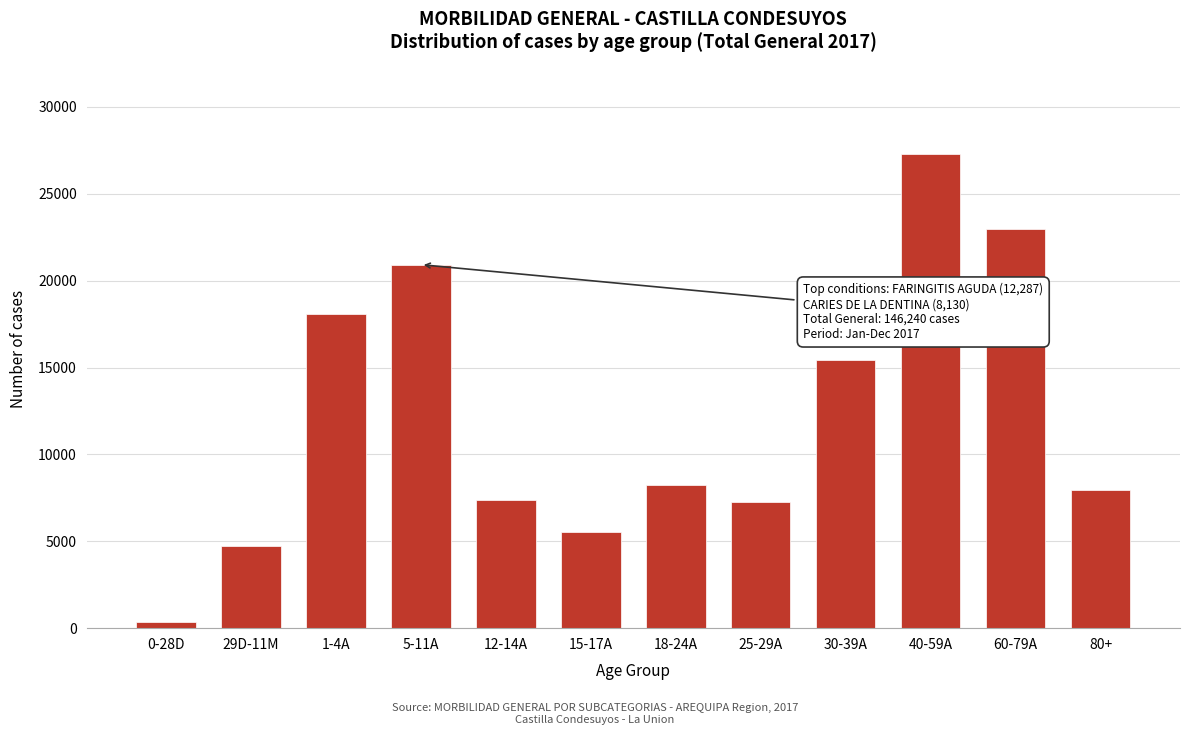

At which label is the value closest to 13810?

30-39A